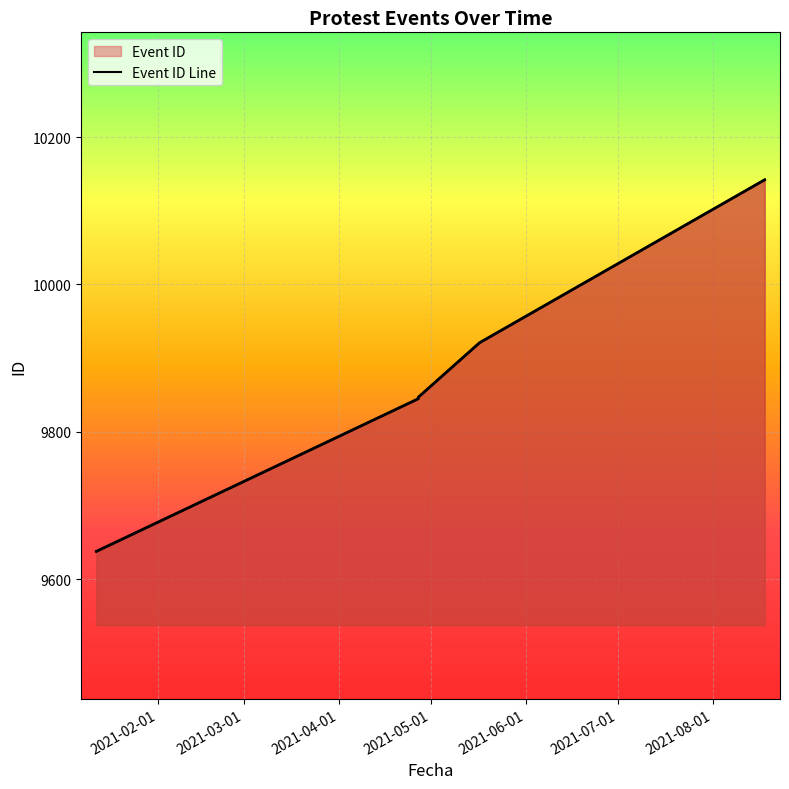

True or false: the data has more than 2 interior local peaks.

False